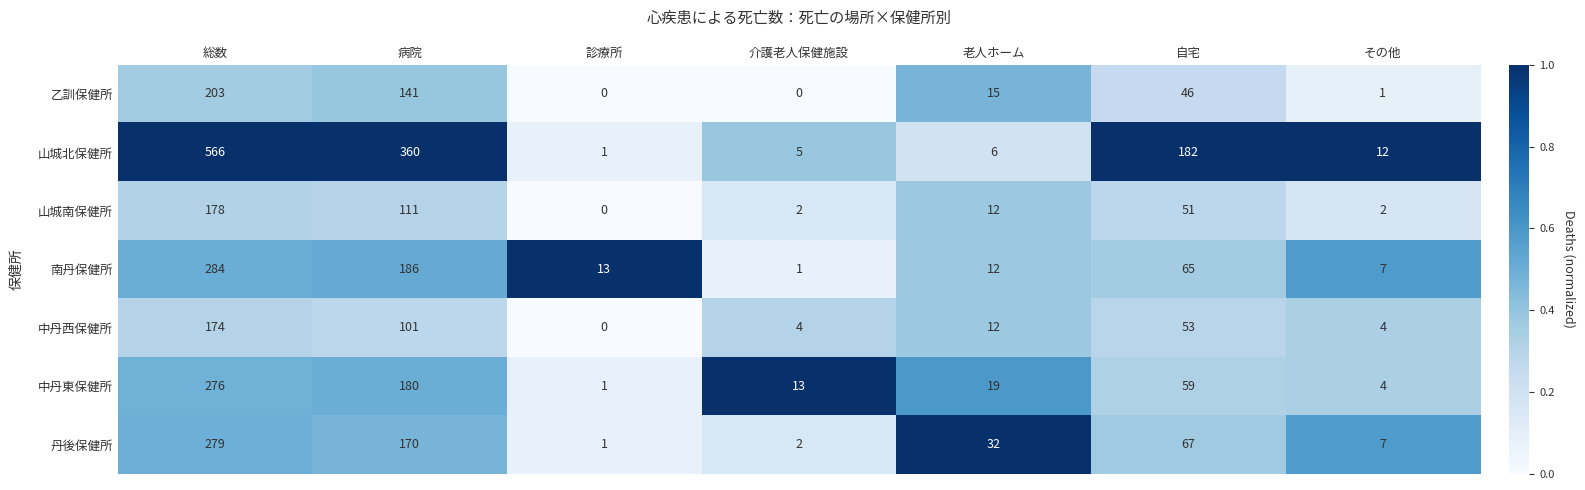

What is the sum of the 丹後保健所 values at 自宅 and 病院?

237